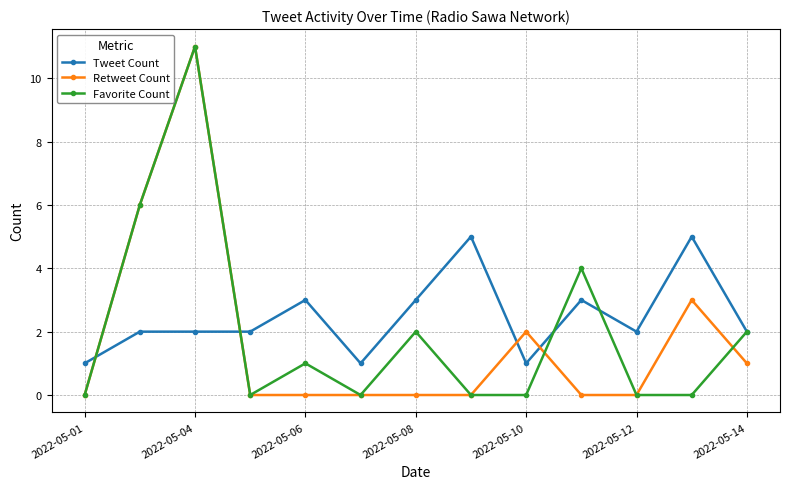

How many series are shown in this chart?

3